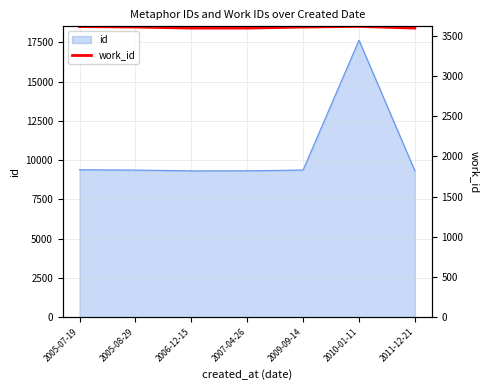

True or false: the data has more than 1 interior local peaks.

False